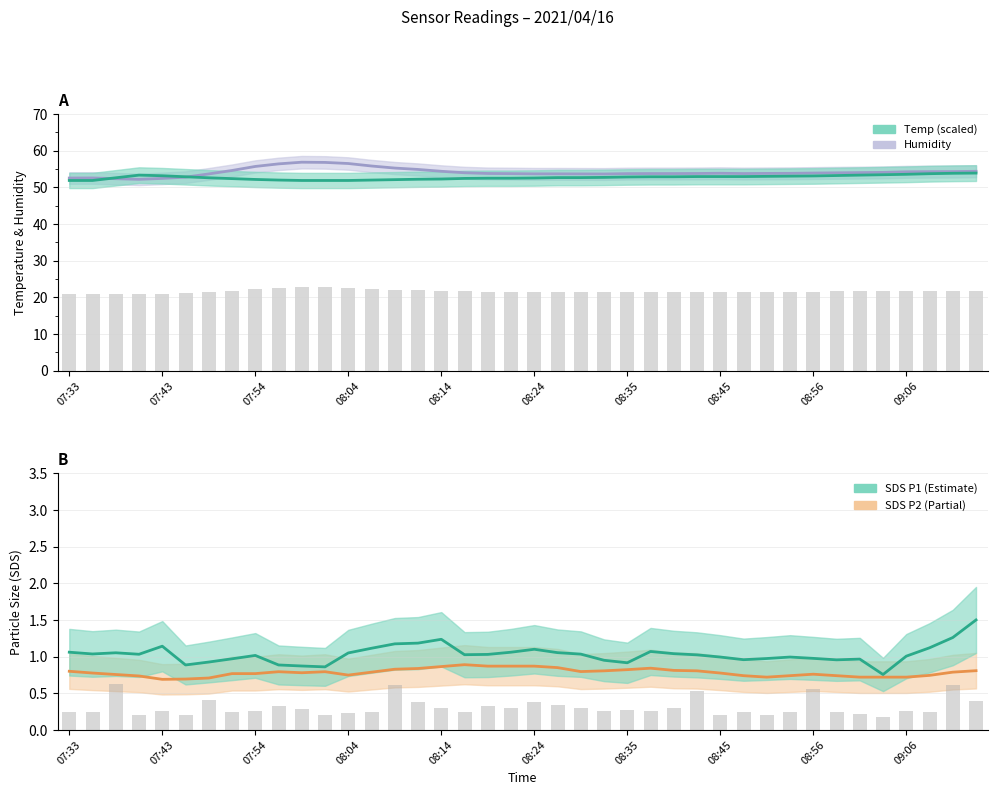

Count the number of data series in this chart.

6